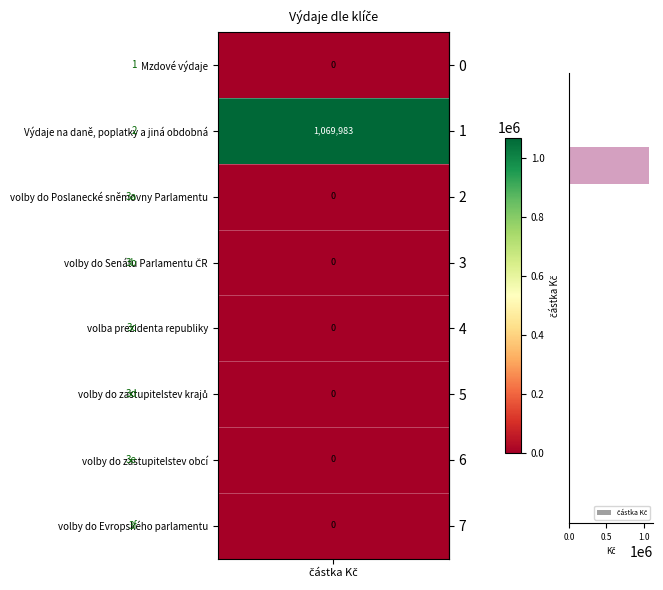

What is the greatest value displayed?

1069982.7